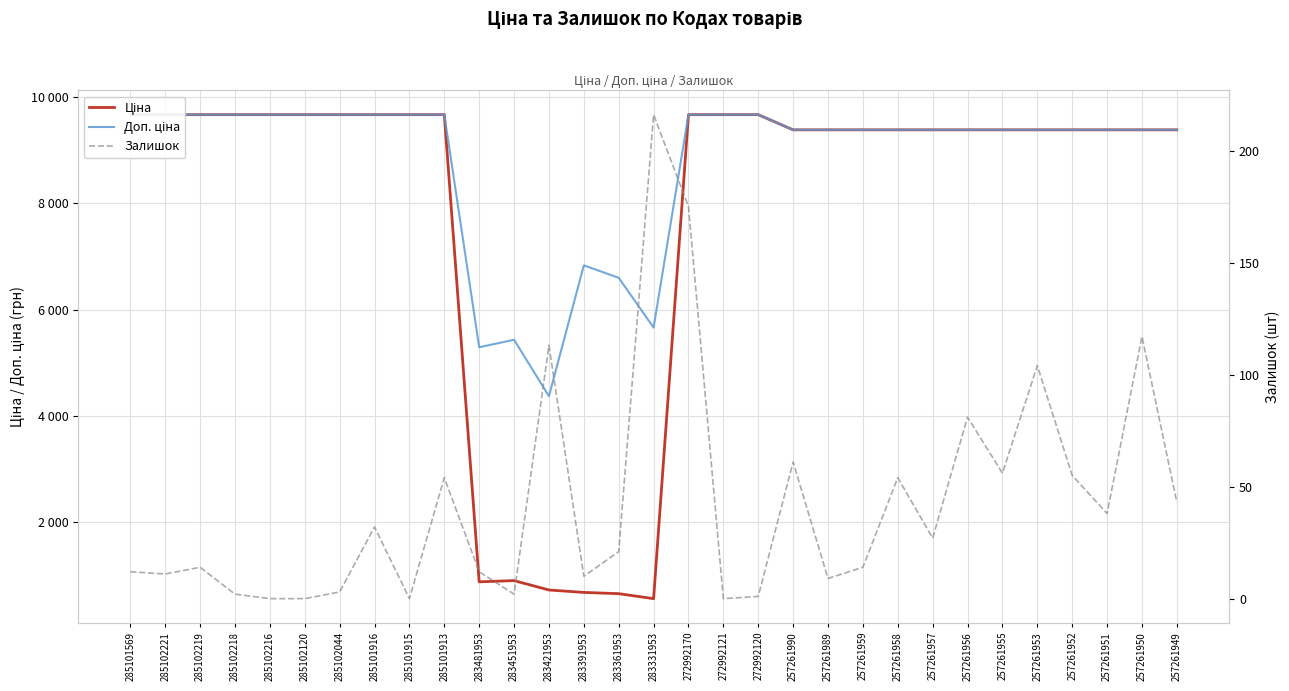

How many categories are shown in the chart?

31